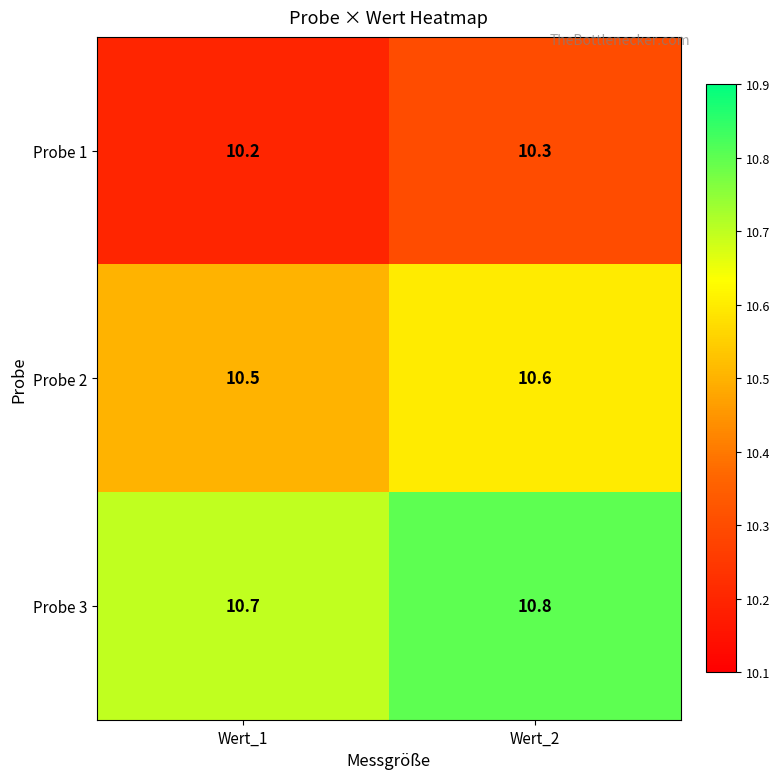

Which category has the lowest value across all series?

Wert_1